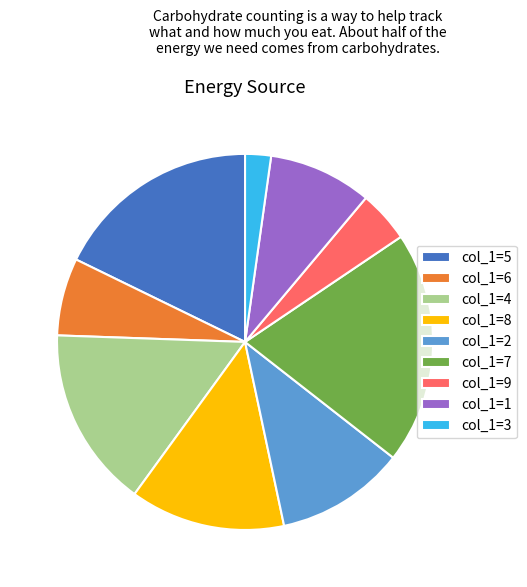

What is the largest slice in the pie chart?

col_1=7